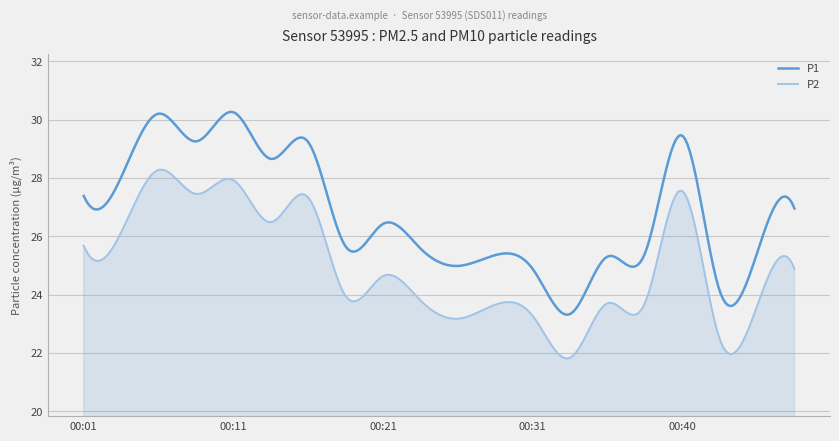

Which series has the largest range (max minus min)?

P1